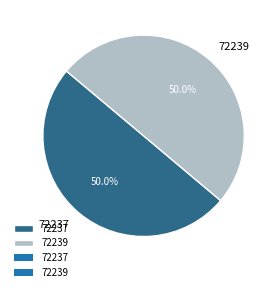

To the nearest percent, what portion does 72237 represent?

50%